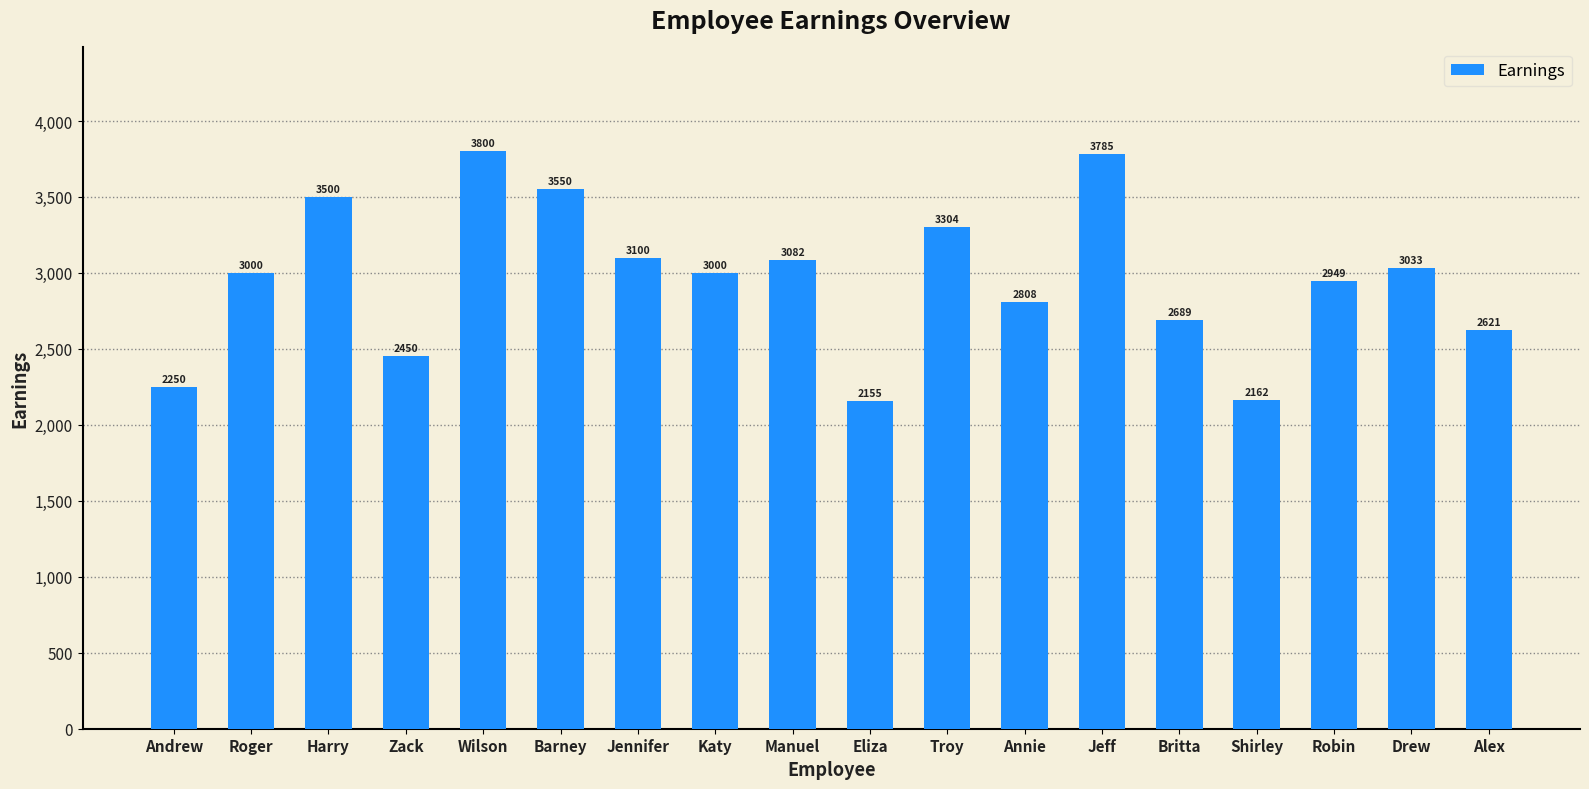

Read the value at Zack.

2450.5